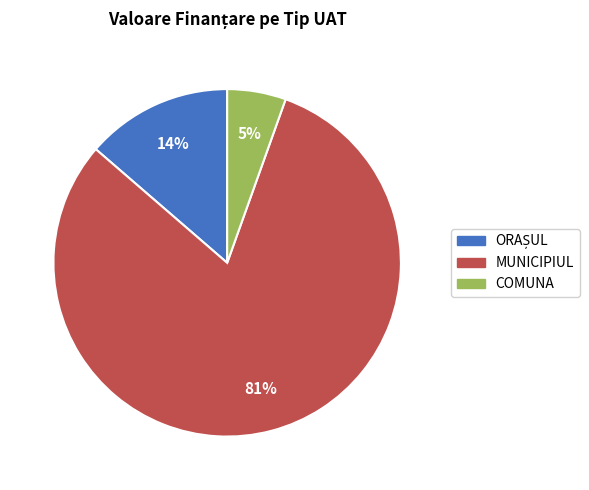

To the nearest percent, what is the combined percentage of MUNICIPIUL and COMUNA?

86%